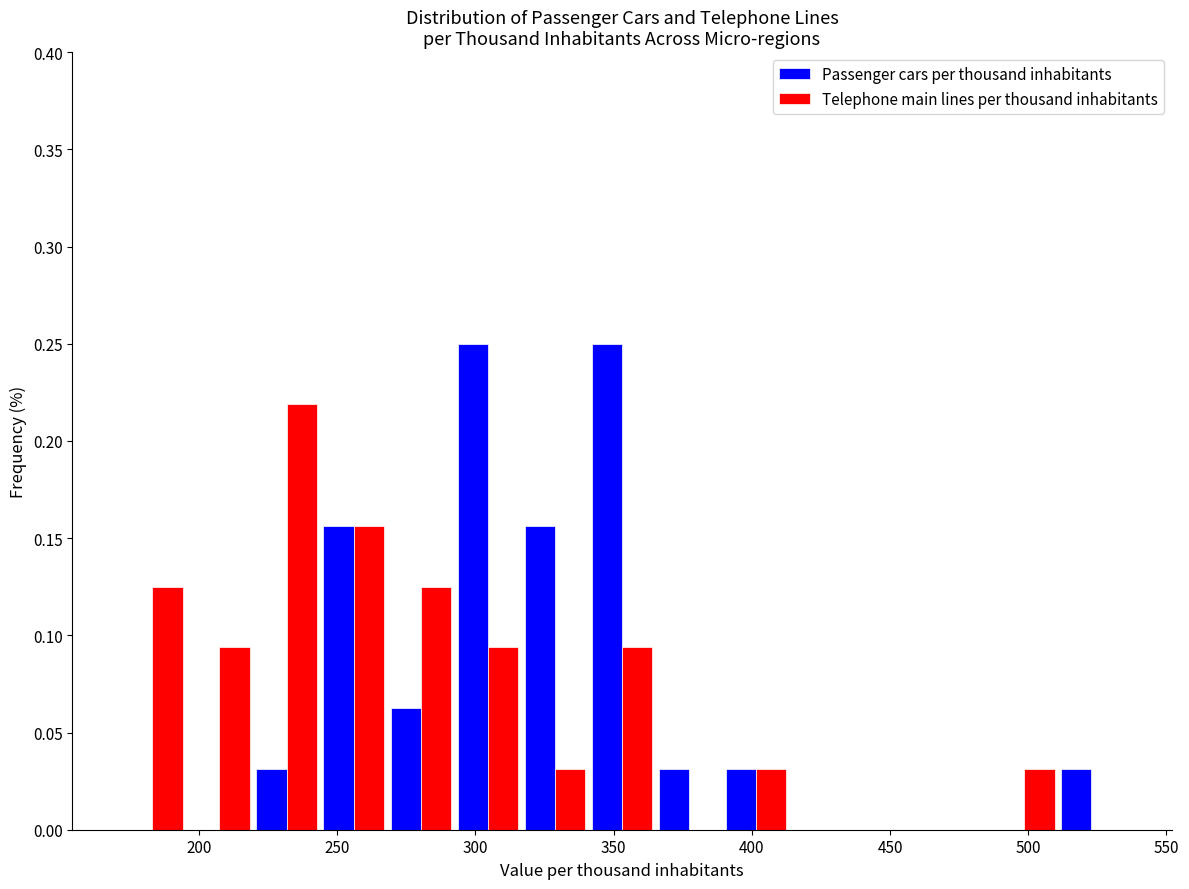

Reading left to right, list every range on the x-axis with the height of the bar of each series over it. Neither the bar edges nor the heights are printed on the chart, so give them approximately, as read against the axes.

170 to 195: Passenger cars per thousand inhabitants=0	Telephone main lines per thousand inhabitants=0.125
195 to 220: Passenger cars per thousand inhabitants=0	Telephone main lines per thousand inhabitants=0.095
220 to 245: Passenger cars per thousand inhabitants=0.030	Telephone main lines per thousand inhabitants=0.220
245 to 270: Passenger cars per thousand inhabitants=0.155	Telephone main lines per thousand inhabitants=0.155
270 to 290: Passenger cars per thousand inhabitants=0.065	Telephone main lines per thousand inhabitants=0.125
290 to 315: Passenger cars per thousand inhabitants=0.250	Telephone main lines per thousand inhabitants=0.095
315 to 340: Passenger cars per thousand inhabitants=0.155	Telephone main lines per thousand inhabitants=0.030
340 to 365: Passenger cars per thousand inhabitants=0.250	Telephone main lines per thousand inhabitants=0.095
365 to 390: Passenger cars per thousand inhabitants=0.030	Telephone main lines per thousand inhabitants=0
390 to 415: Passenger cars per thousand inhabitants=0.030	Telephone main lines per thousand inhabitants=0.030
415 to 440: Passenger cars per thousand inhabitants=0	Telephone main lines per thousand inhabitants=0
440 to 460: Passenger cars per thousand inhabitants=0	Telephone main lines per thousand inhabitants=0
460 to 485: Passenger cars per thousand inhabitants=0	Telephone main lines per thousand inhabitants=0
485 to 510: Passenger cars per thousand inhabitants=0	Telephone main lines per thousand inhabitants=0.030
510 to 535: Passenger cars per thousand inhabitants=0.030	Telephone main lines per thousand inhabitants=0